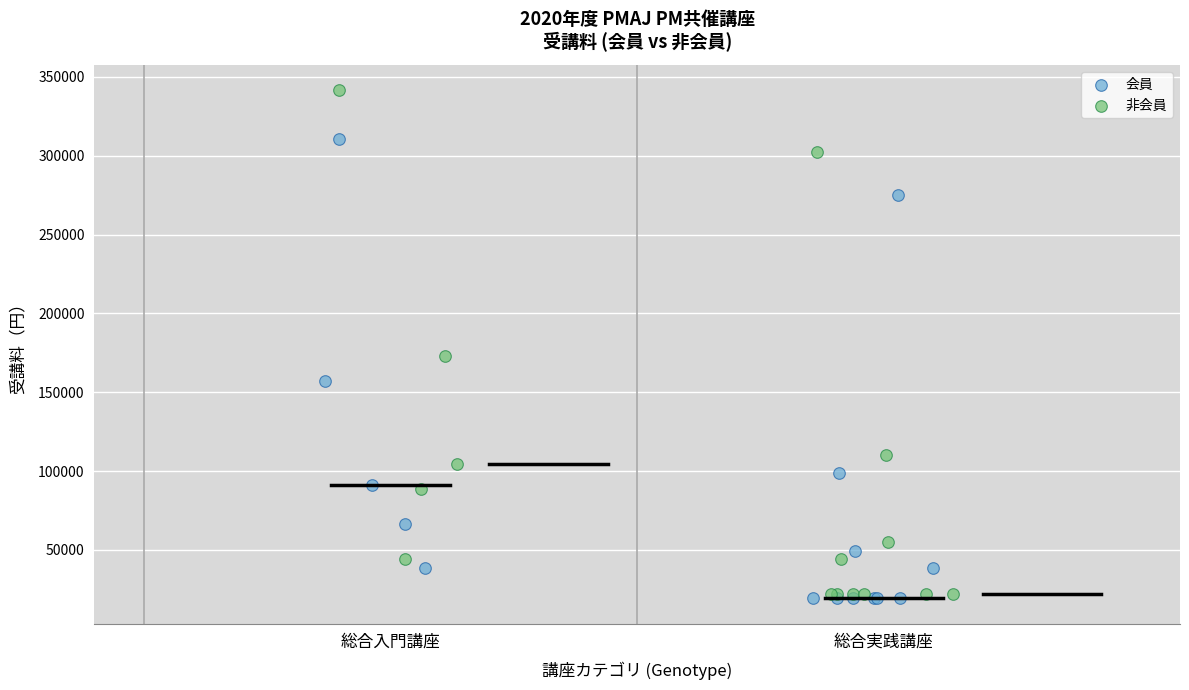

Which series contains the highest Y value?

非会員